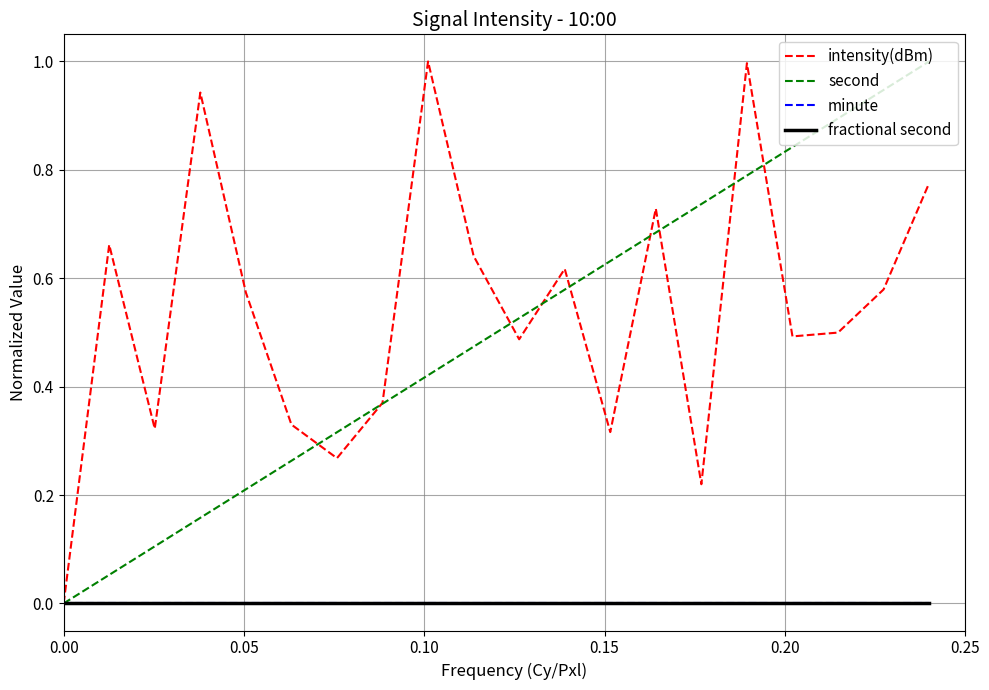

How many lines are shown in the chart?

4